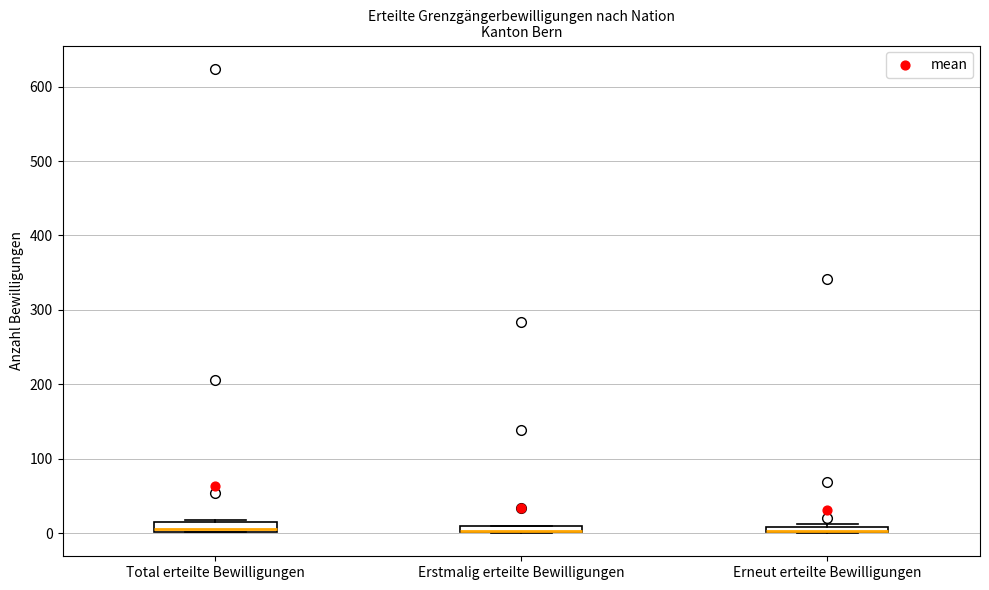

Where is the upper edge of the box for Erstmalig erteilte Bewilligungen on the y-axis? The values are not printed on the chart, so give them approximately, as read against the axis.

10